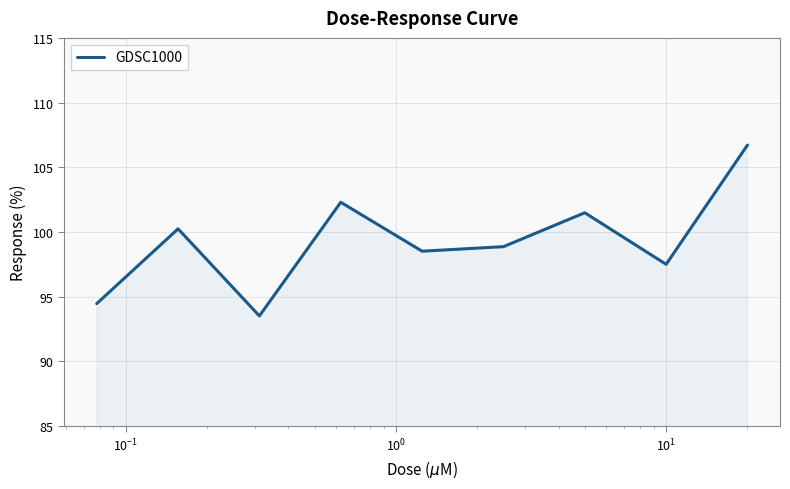

Does the chart have visible grid lines?

Yes